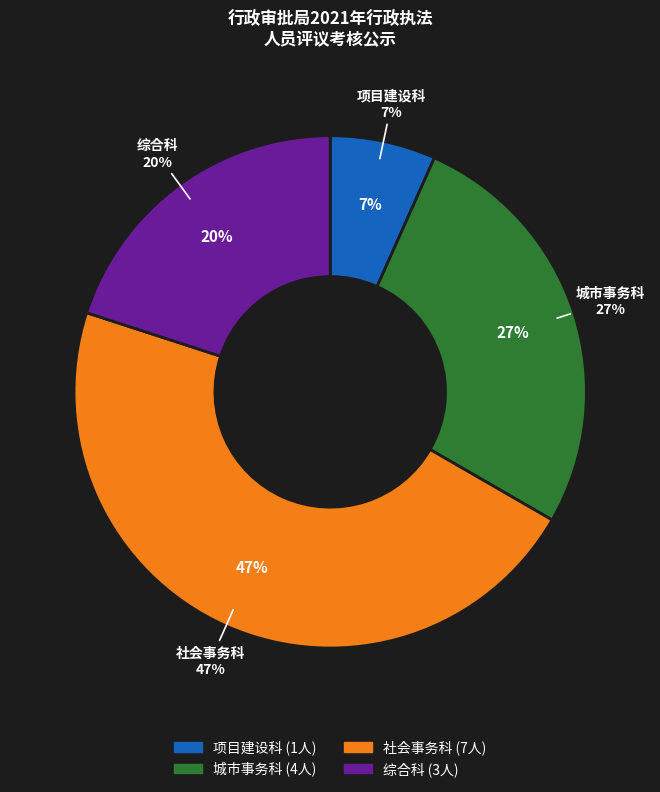

To the nearest percent, what is the difference between the 项目建设科 and 城市事务科 slice percentages?

20%